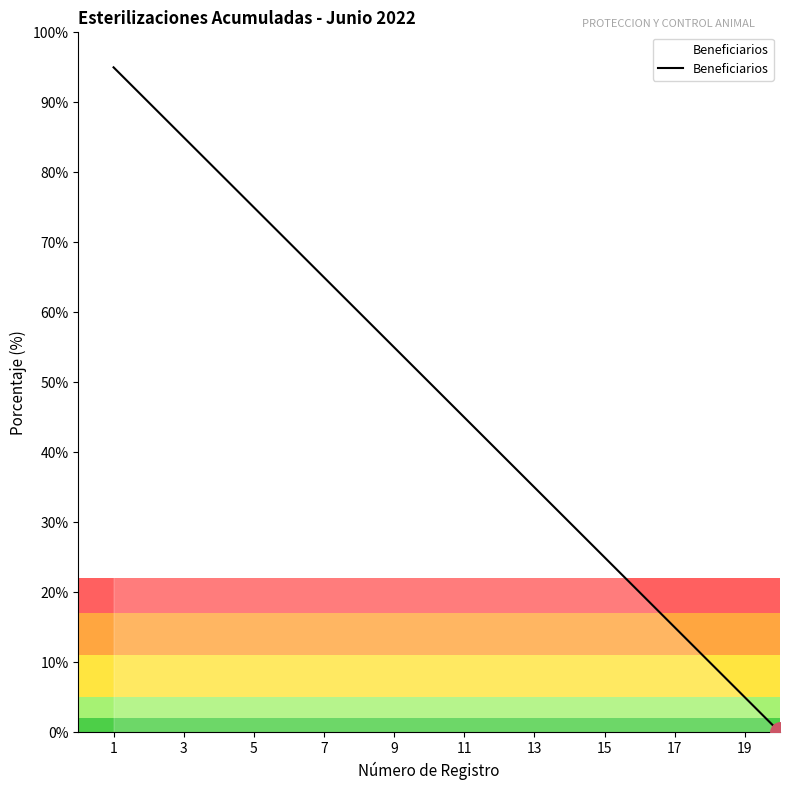

What is the difference between the maximum and minimum values?

95.0